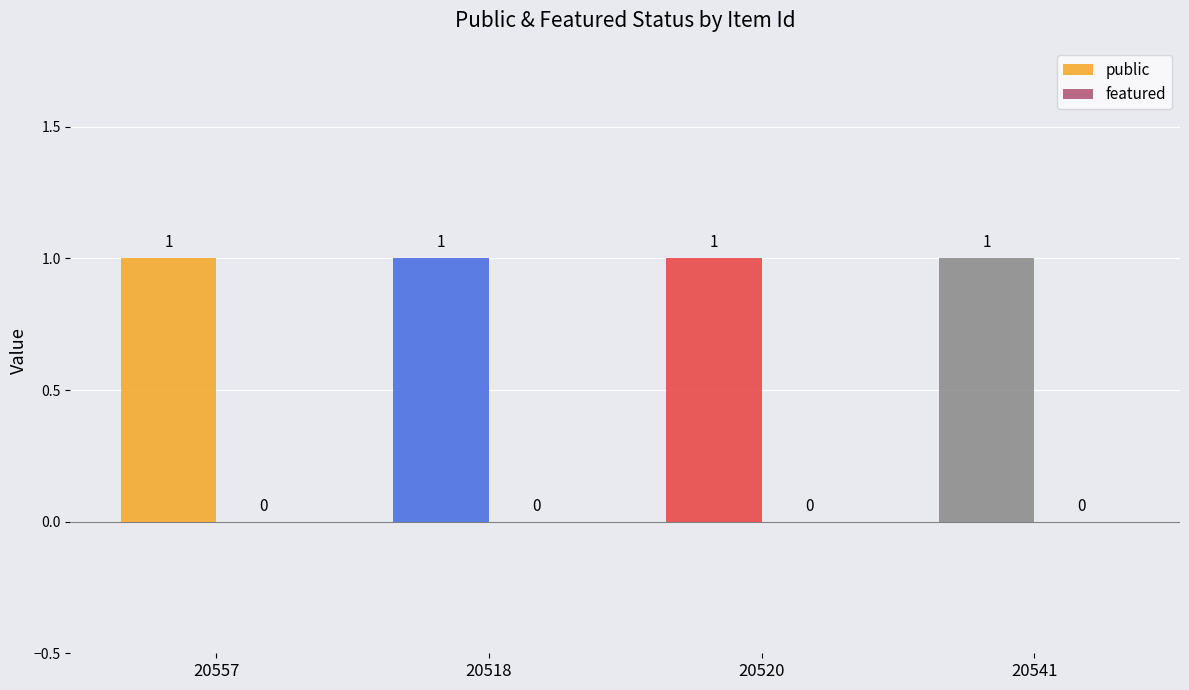

At which category is the sum across all series the highest?

20557